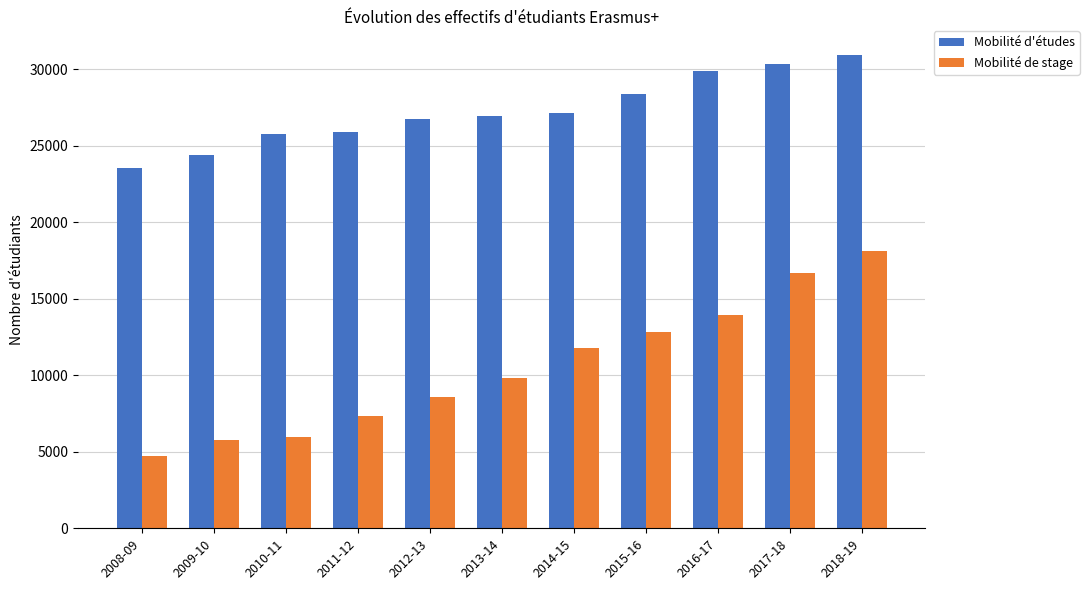

What is the average value of the Mobilité de stage series?

10503